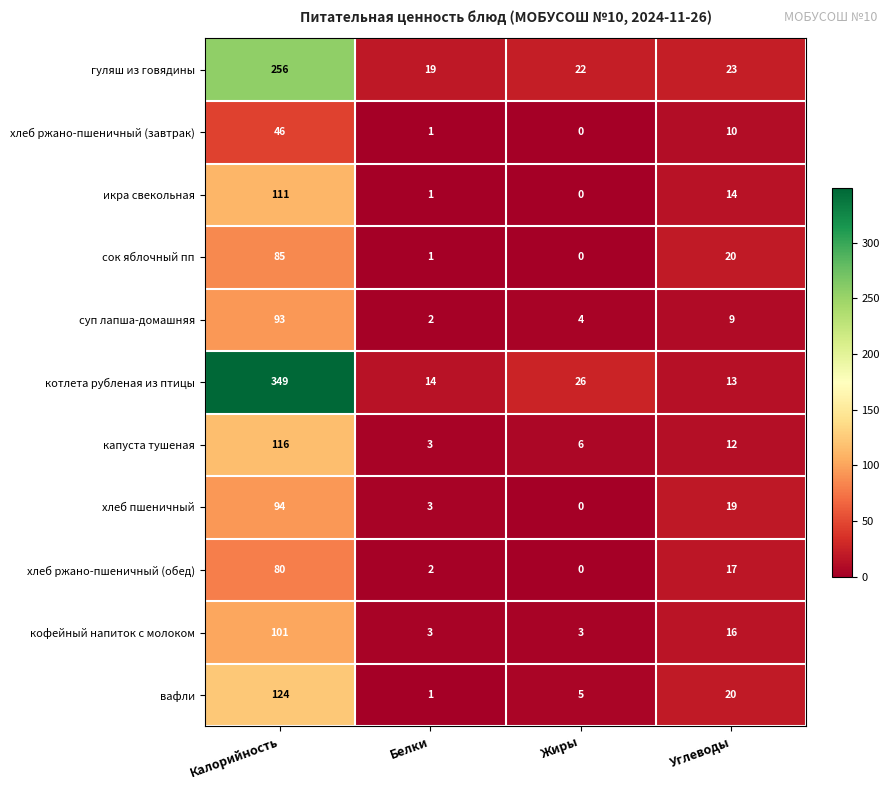

At which label does хлеб пшеничный reach its peak?

Калорийность